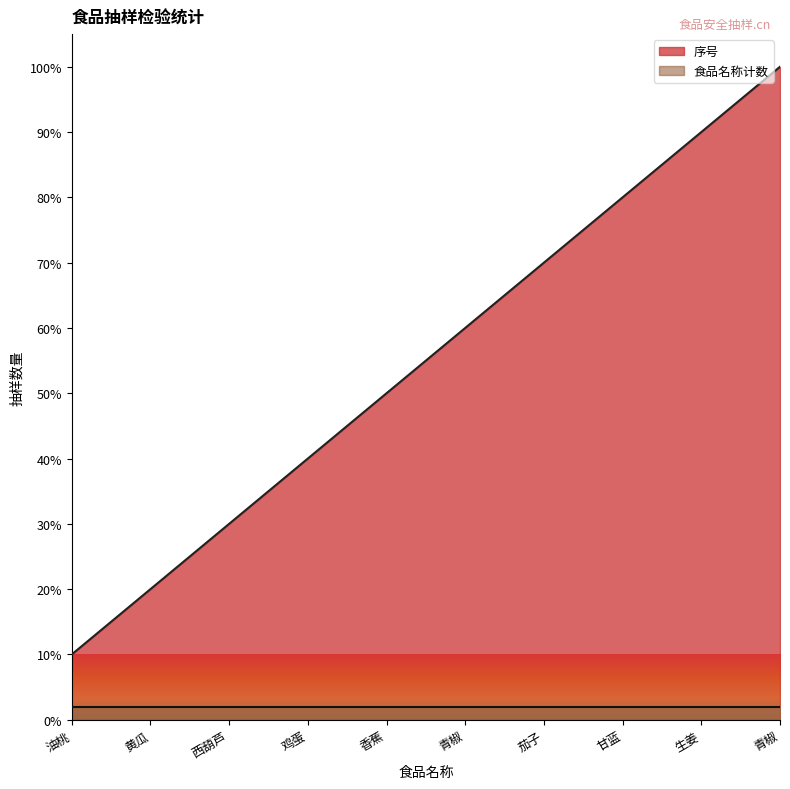

Reading right to left, list all the values displayed in this chart.

青椒=100	生姜=90	甘蓝=80	茄子=70	青椒=60	香蕉=50	鸡蛋=40	西葫芦=30	黄瓜=20	油桃=10